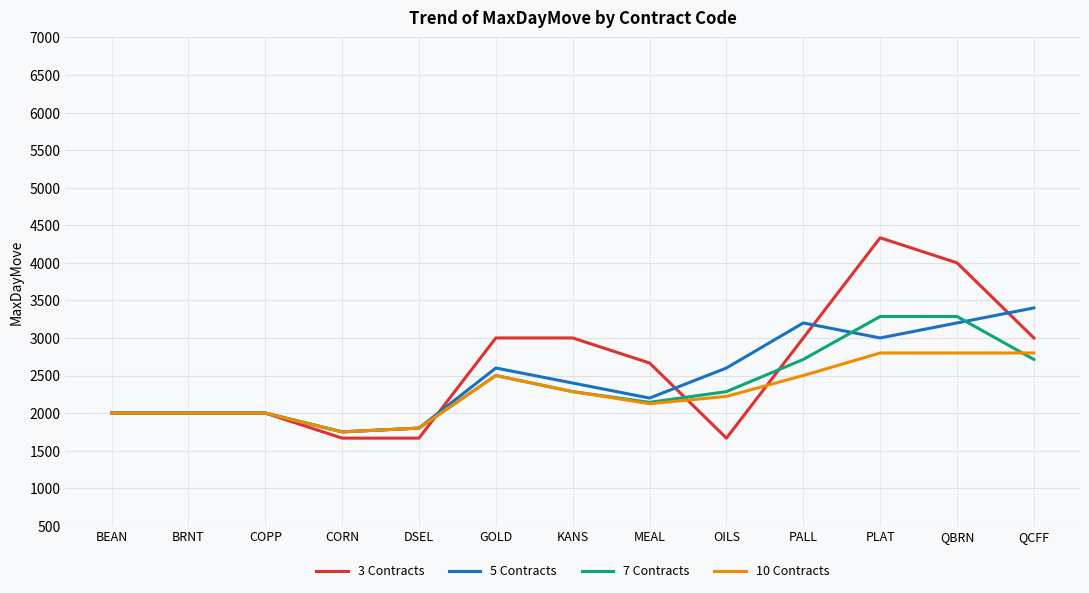

List the series in order of their peak value, highest first.

3 Contracts, 5 Contracts, 7 Contracts, 10 Contracts